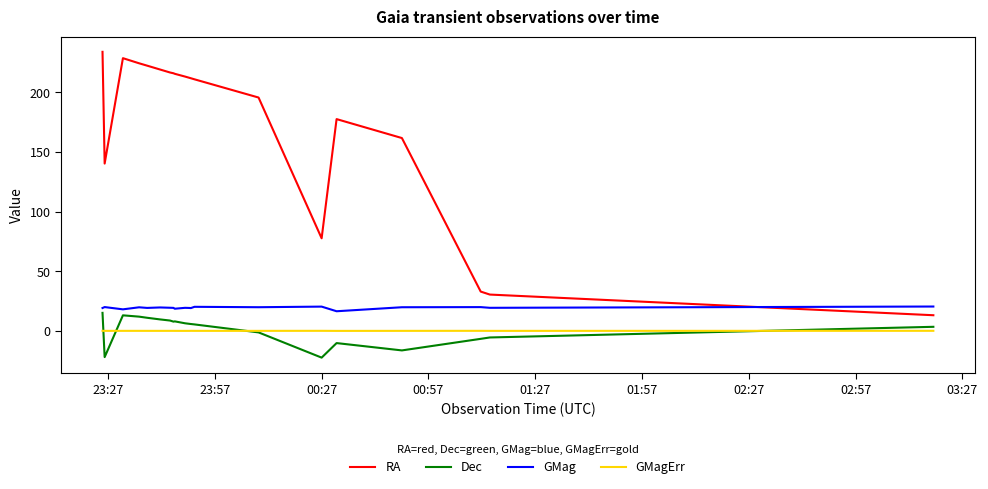

Does the chart have visible grid lines?

No